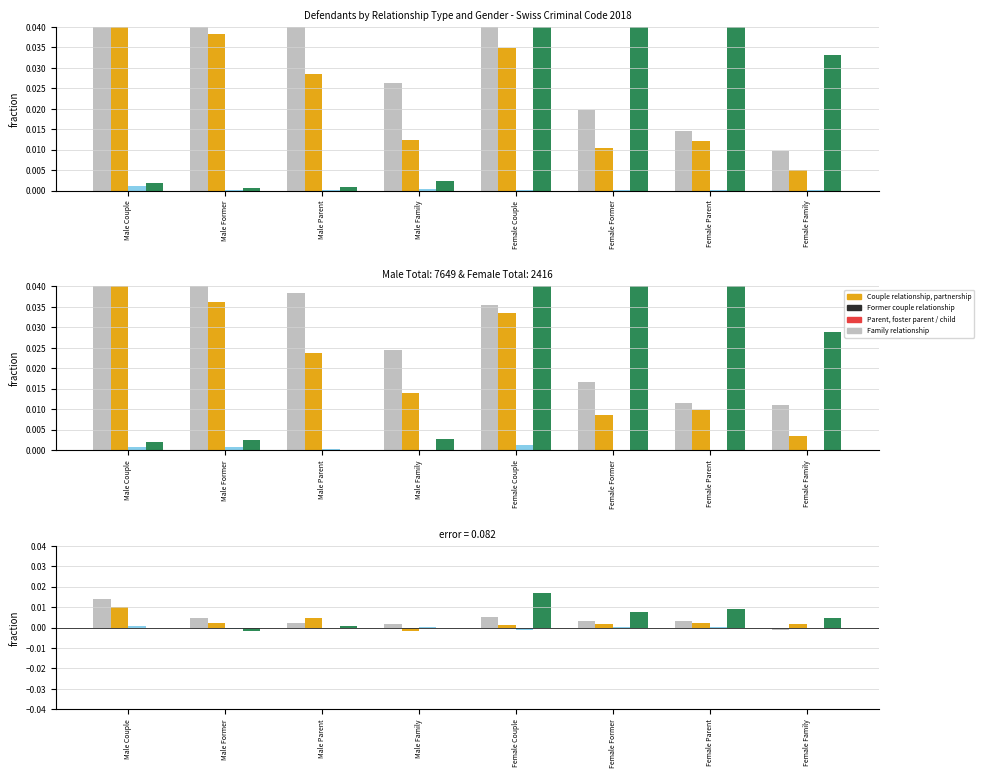

How many series are shown in this chart?

4